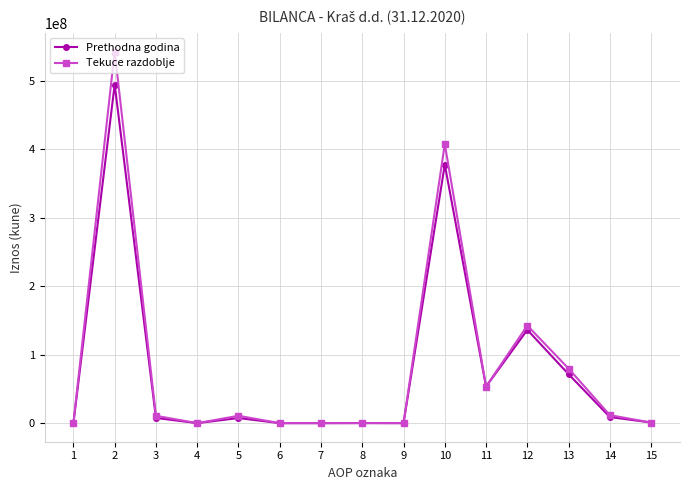

At which category does Prethodna godina reach its first local valley?

4